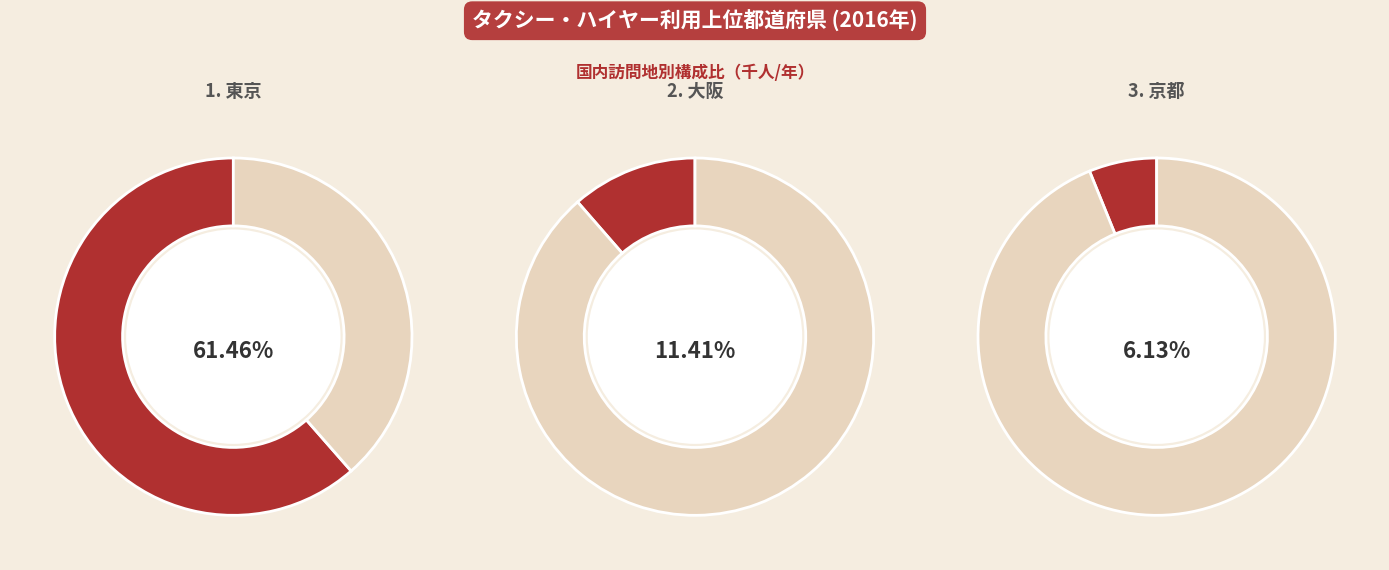

Is it true that 埼玉 is 0% of the pie?

True